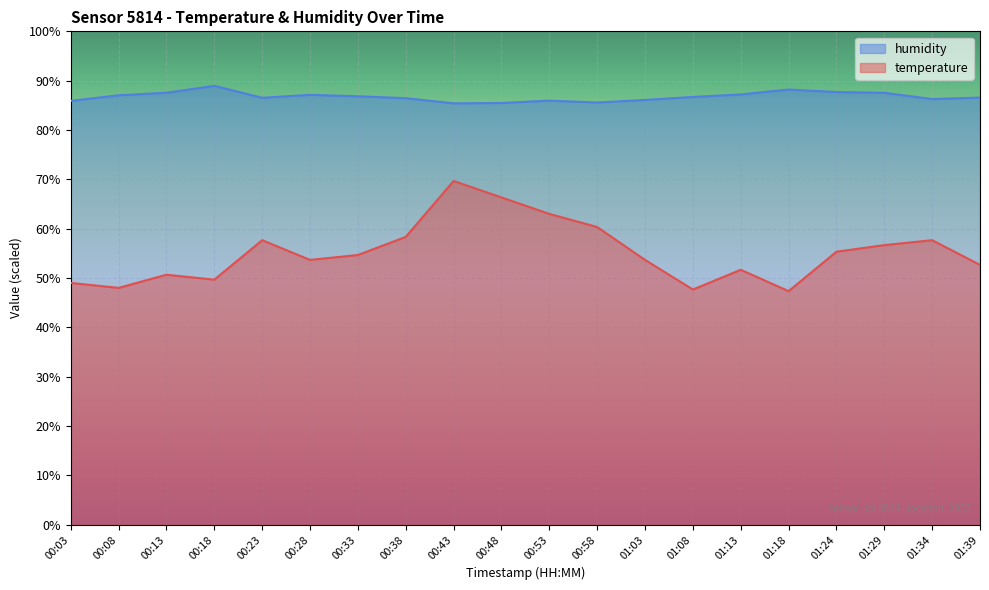

Where is temperature nearest to the value 58?

00:23